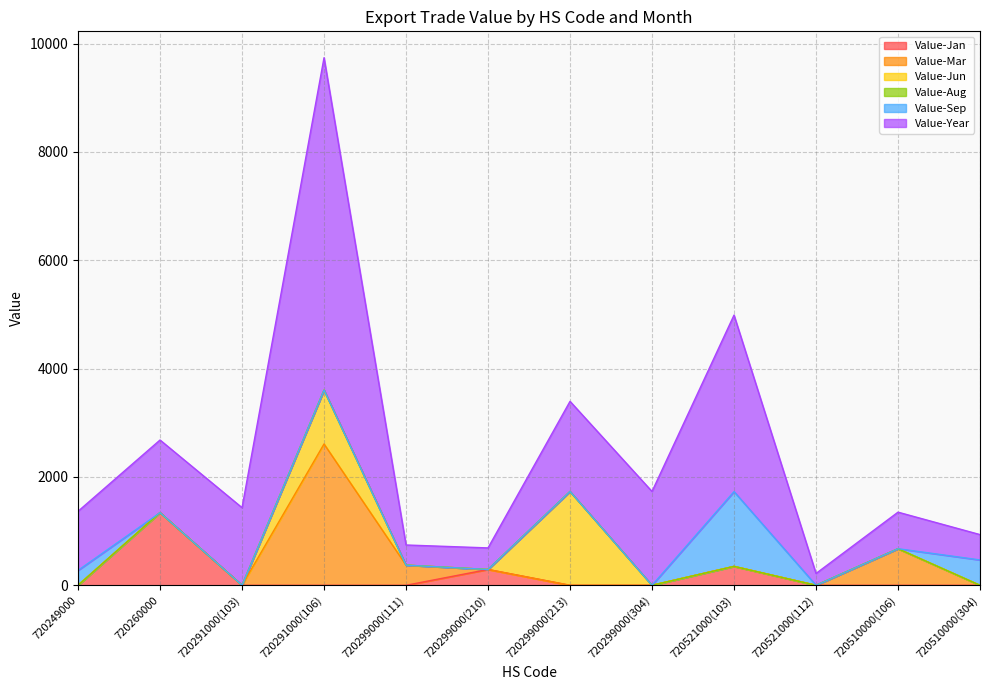

What are all the series names shown in the legend?

Value-Jan, Value-Mar, Value-Jun, Value-Aug, Value-Sep, Value-Year